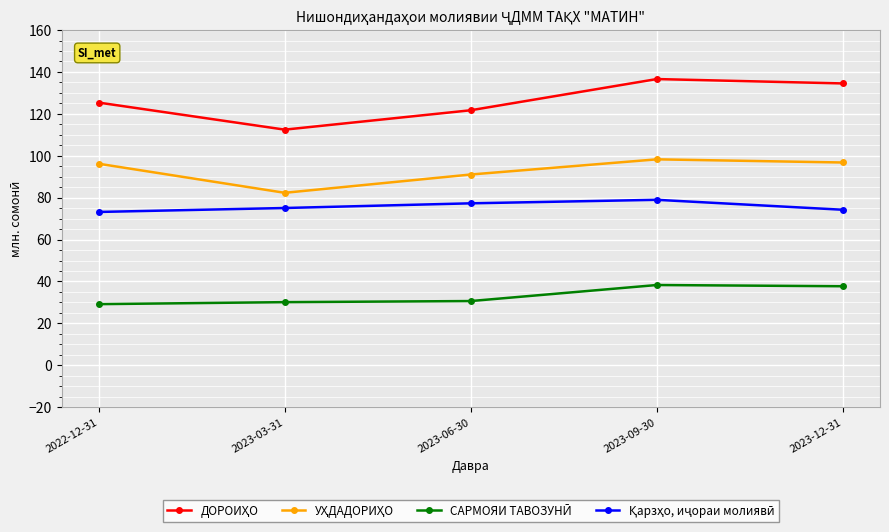

What is the minimum value shown in the chart?

29.2